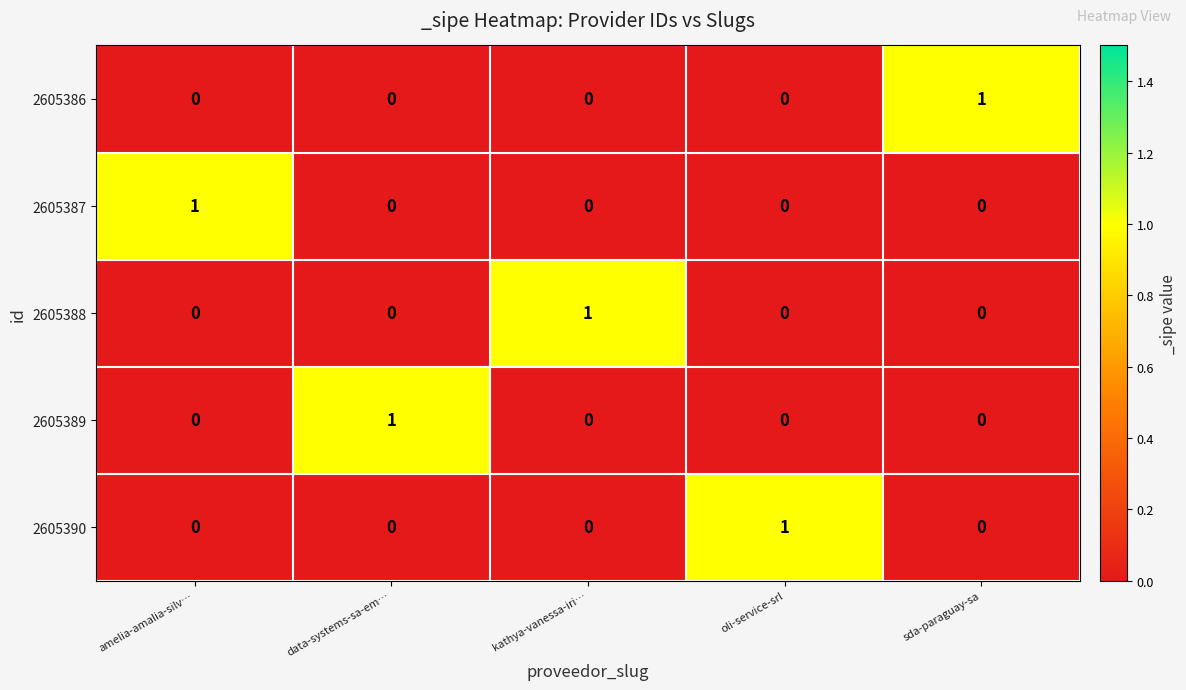

At how many categories does at least one series exceed 0?

5